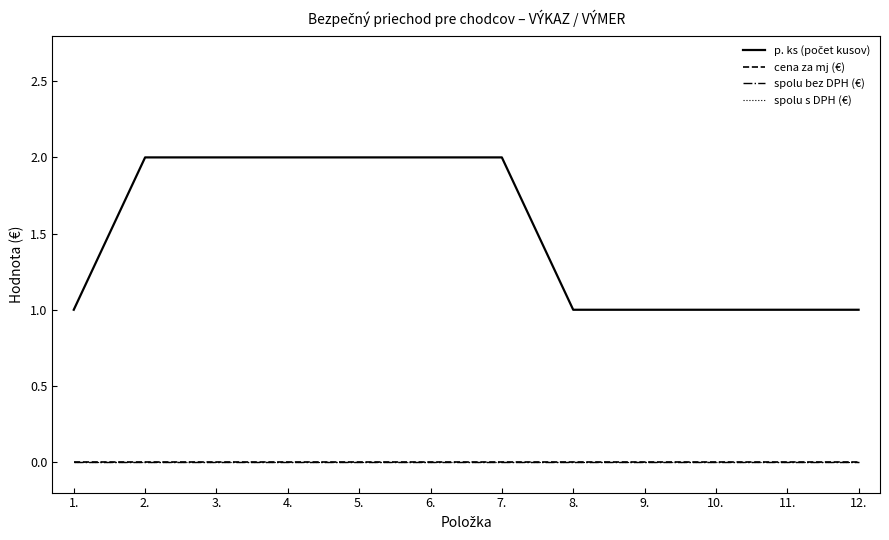

Is this an area chart (filled region under the line)?

No